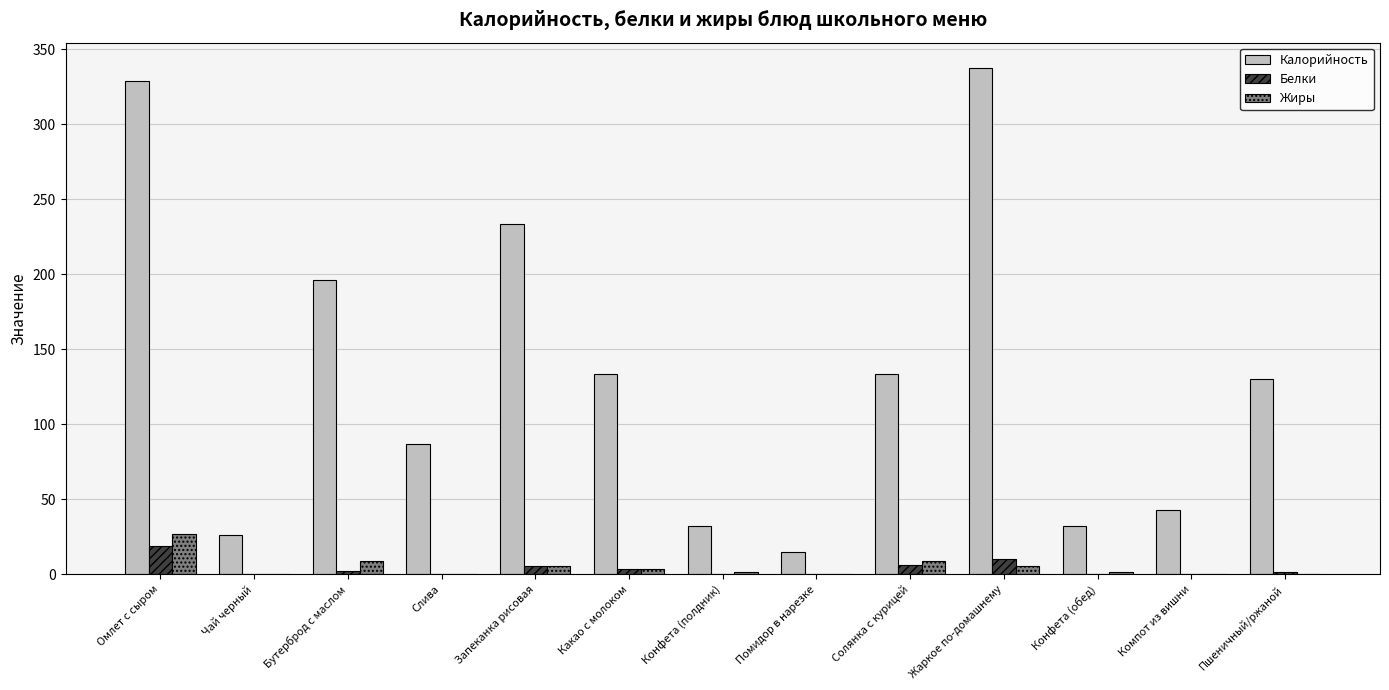

What are all the series names shown in the legend?

Калорийность, Белки, Жиры